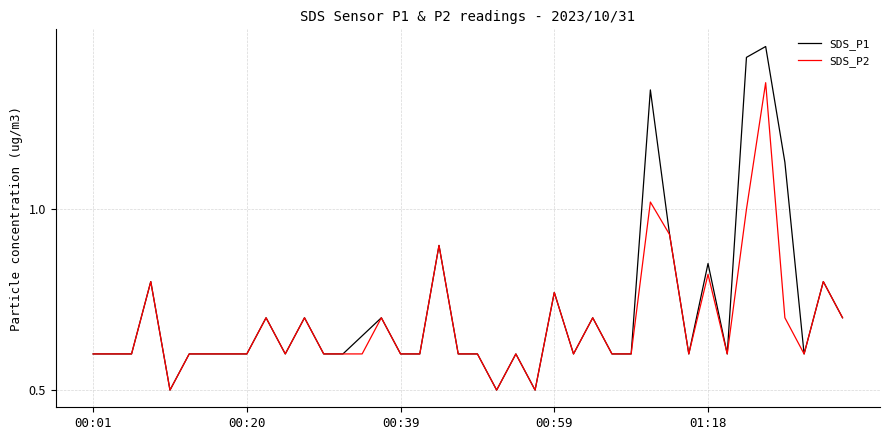

Which series has the largest range (max minus min)?

SDS_P1